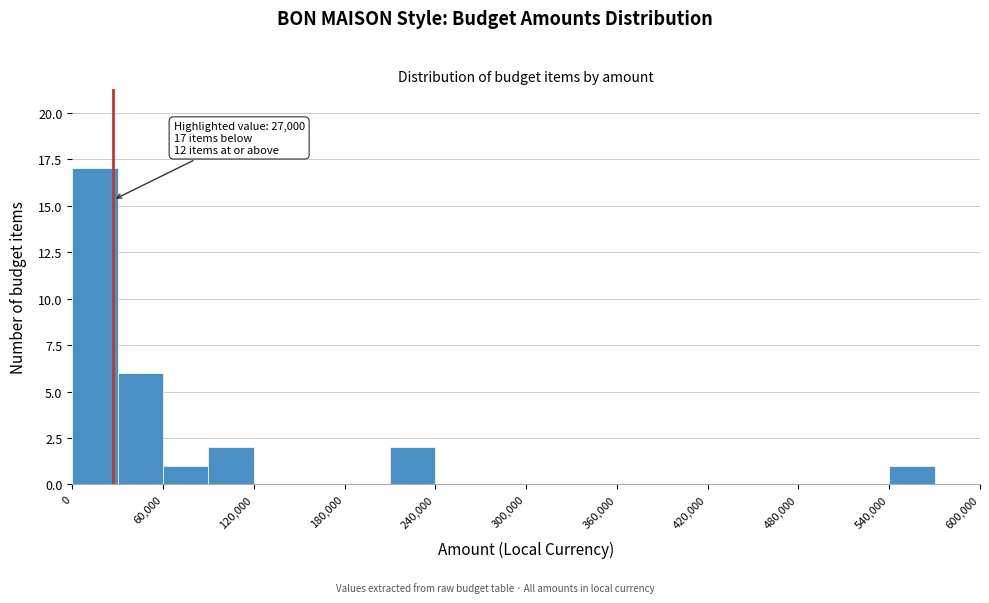

Read against the x-axis, roughly where is the centre of the tallest bar?

20000